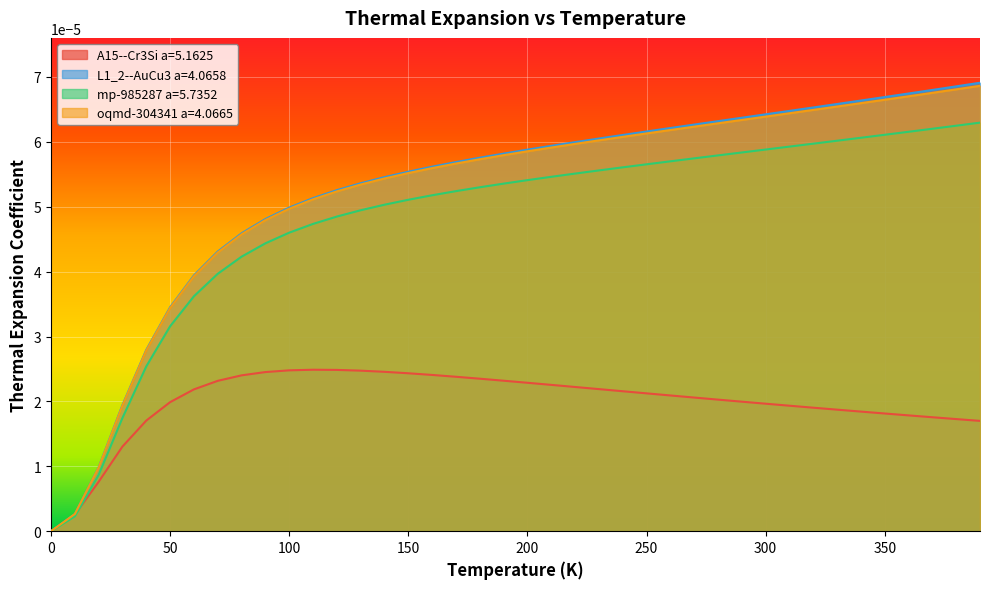

At which category is the sum across all series the highest?

390.0